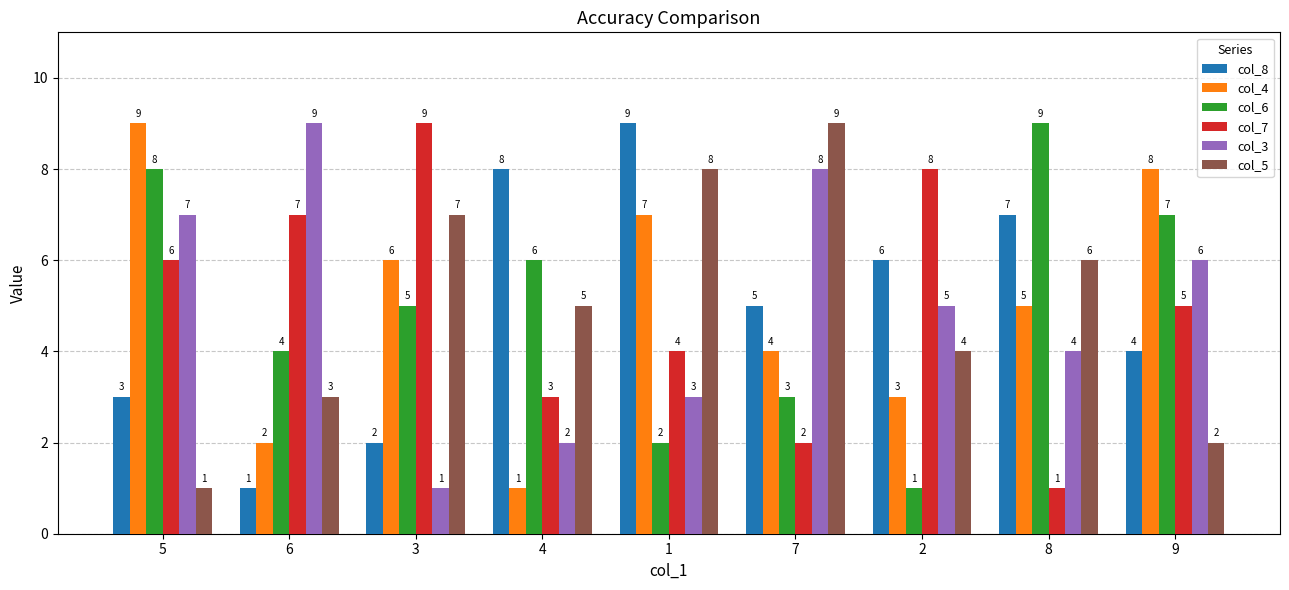

Is it true that col_6 equals 5 at 6?

False